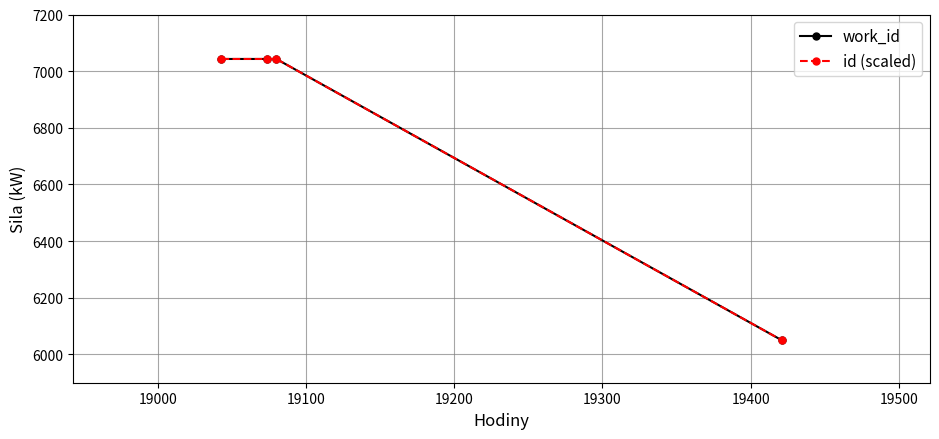

Which series has the largest total across all categories?

work_id